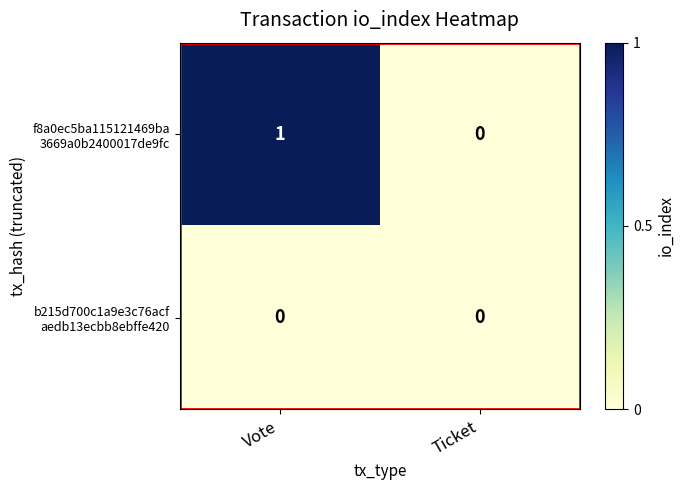

What is the spread (max minus min) of values at Vote?

1